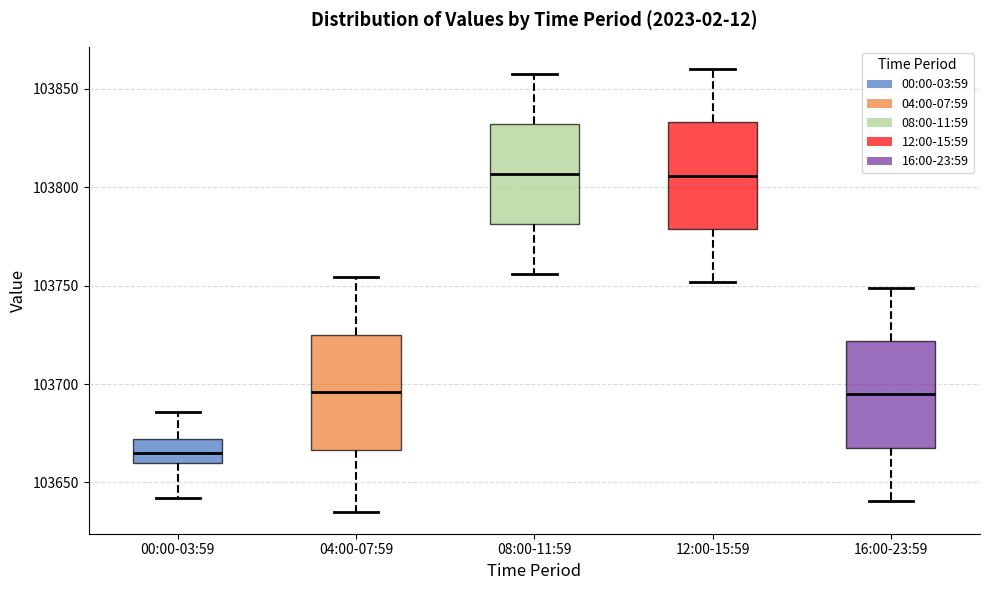

Which box's median line is the lowest?

00:00-03:59